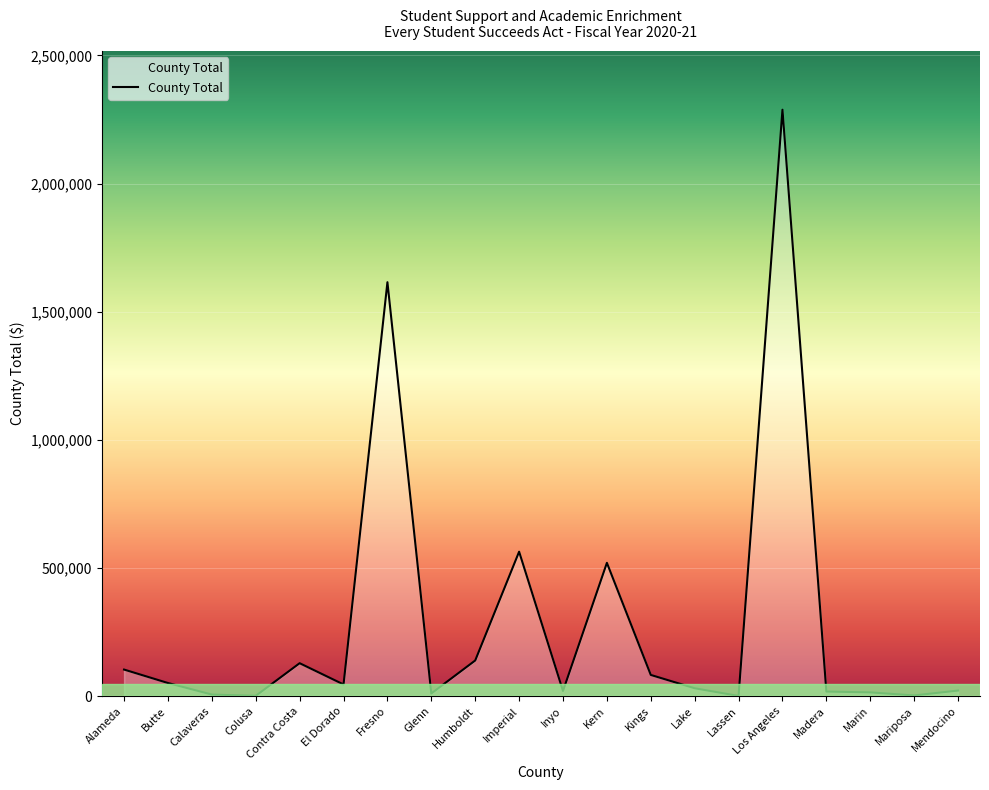

Is it true that the value at Kern is 520001?

True